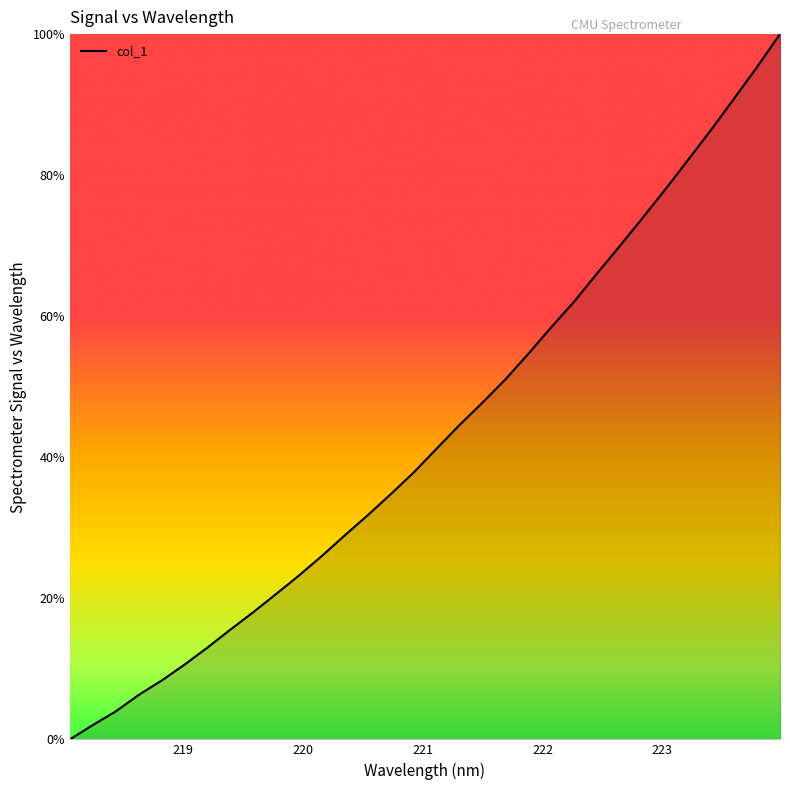

What is the maximum value shown in the chart?

100.0